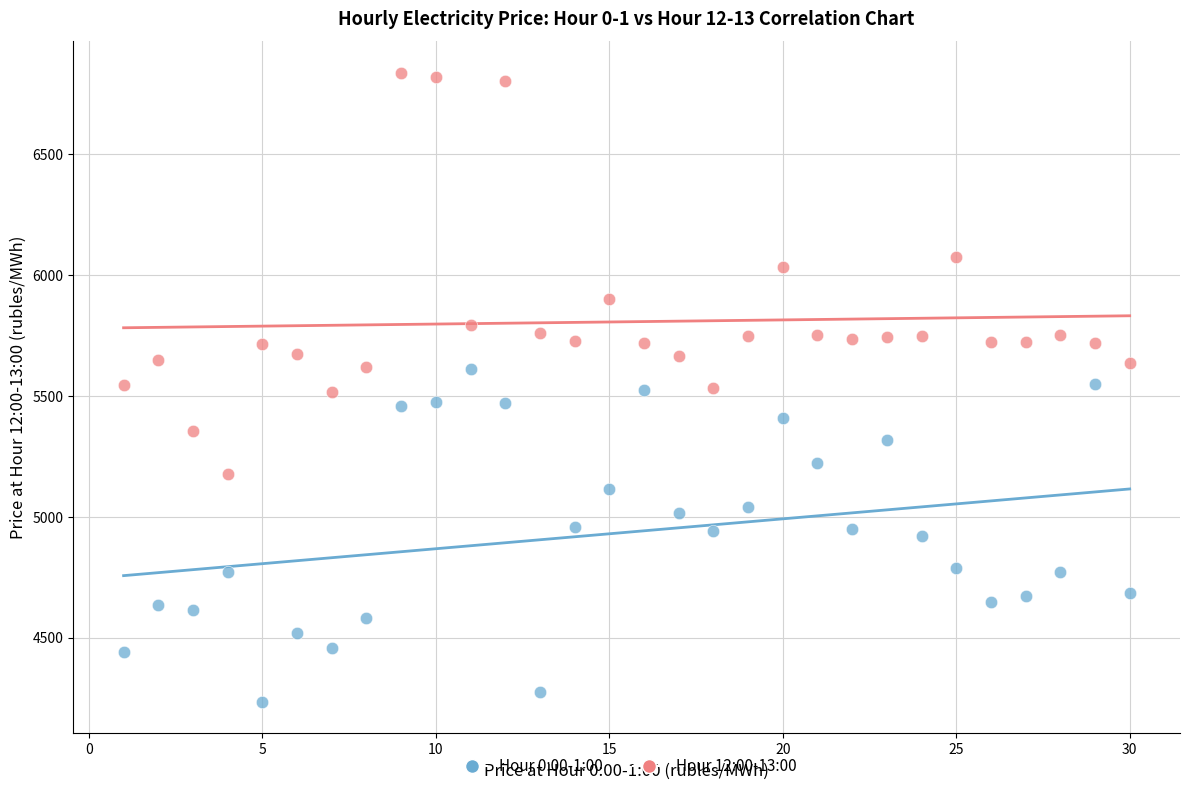

Across all data points, what is the range of Y values (max minus min)?

2600.7